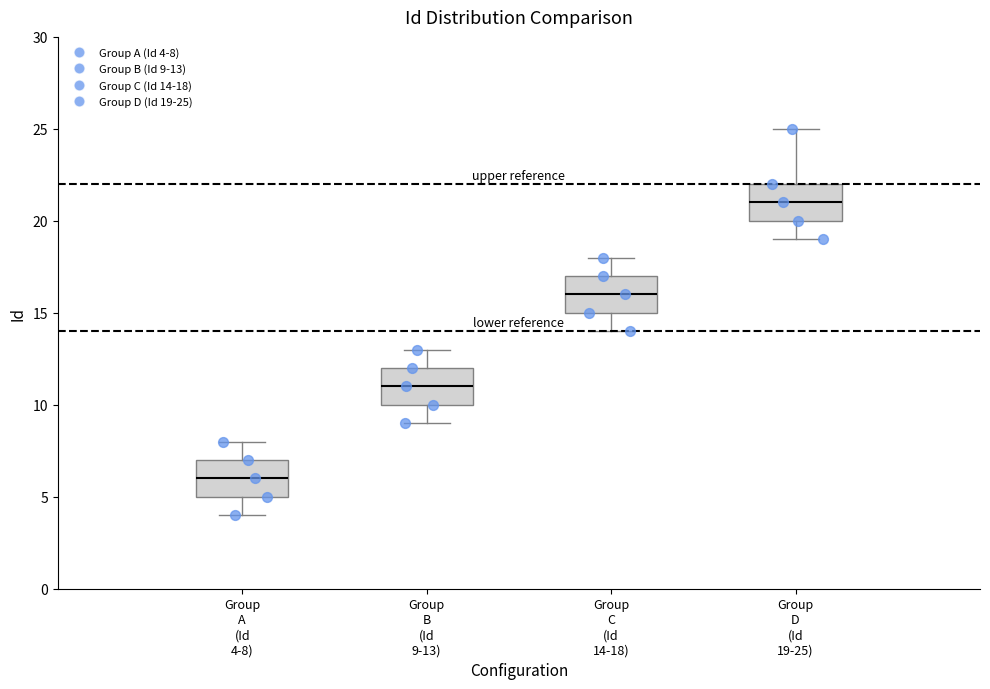

Reading left to right, transcribe this box plot: for each box, give where its median line is, the range the box spans, and where its two whiskers end, as read against the y-axis. The values are not printed on the chart, so give them approximately, as read against the axis.

Group A (Id 4-8): median 6, box 5 to 7, whiskers 4 to 8
Group B (Id 9-13): median 11, box 10 to 12, whiskers 9 to 13
Group C (Id 14-18): median 16, box 15 to 17, whiskers 14 to 18
Group D (Id 19-25): median 21, box 20 to 22, whiskers 19 to 25